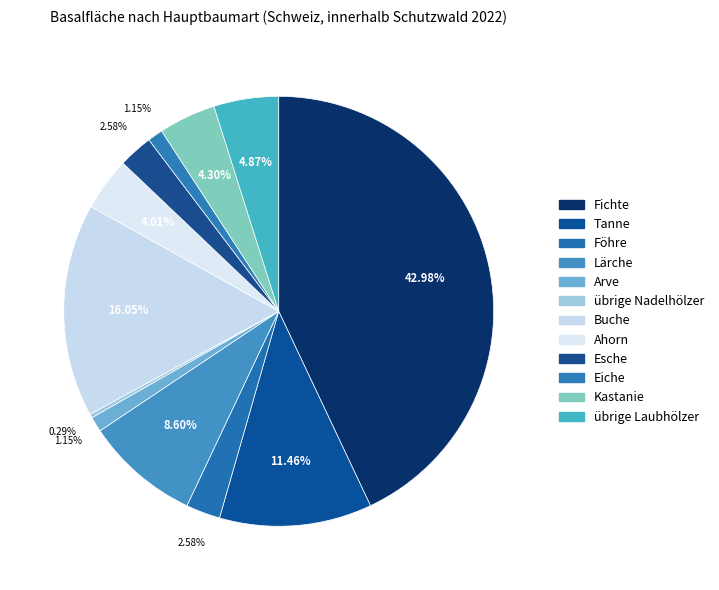

How many slices are in this pie chart?

12